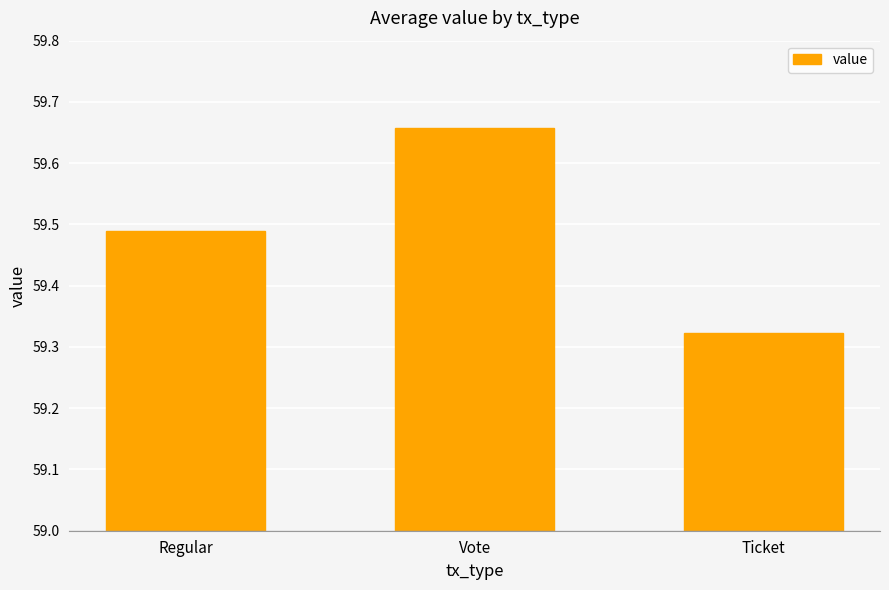

The chart shows a value of 23.9 at Regular. True or false?

False